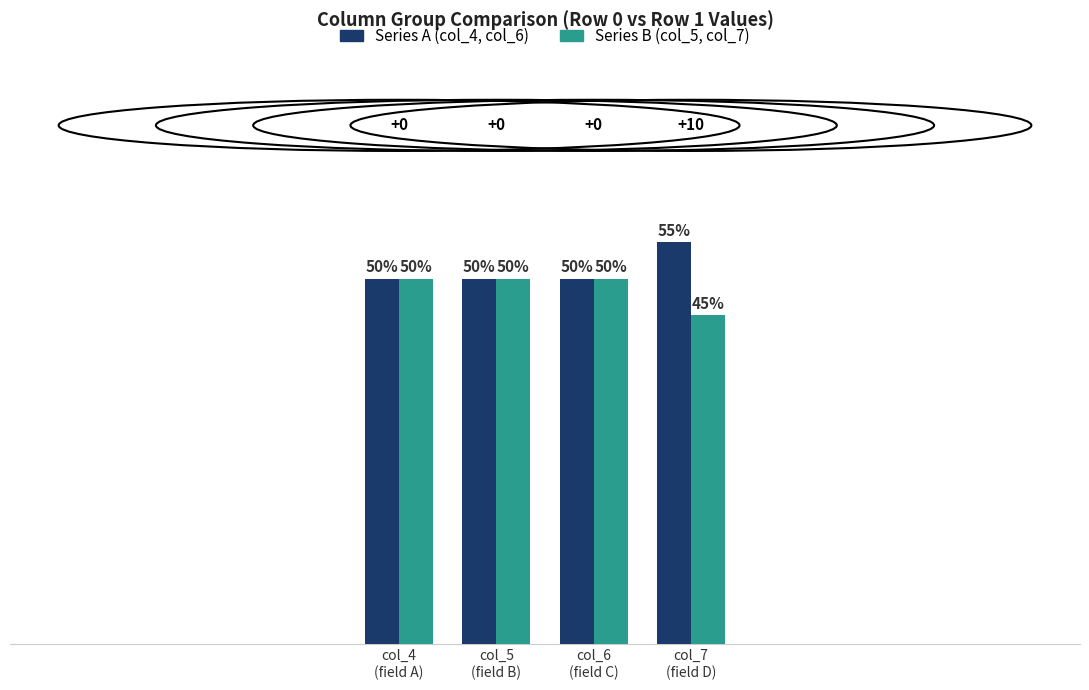

Are the bars grouped side by side (vs. stacked)?

Yes